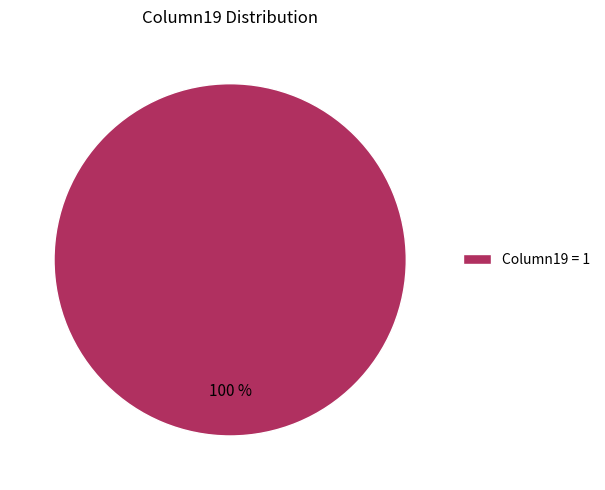

The Column19 = 1 slice represents 100% of the pie. True or false?

True